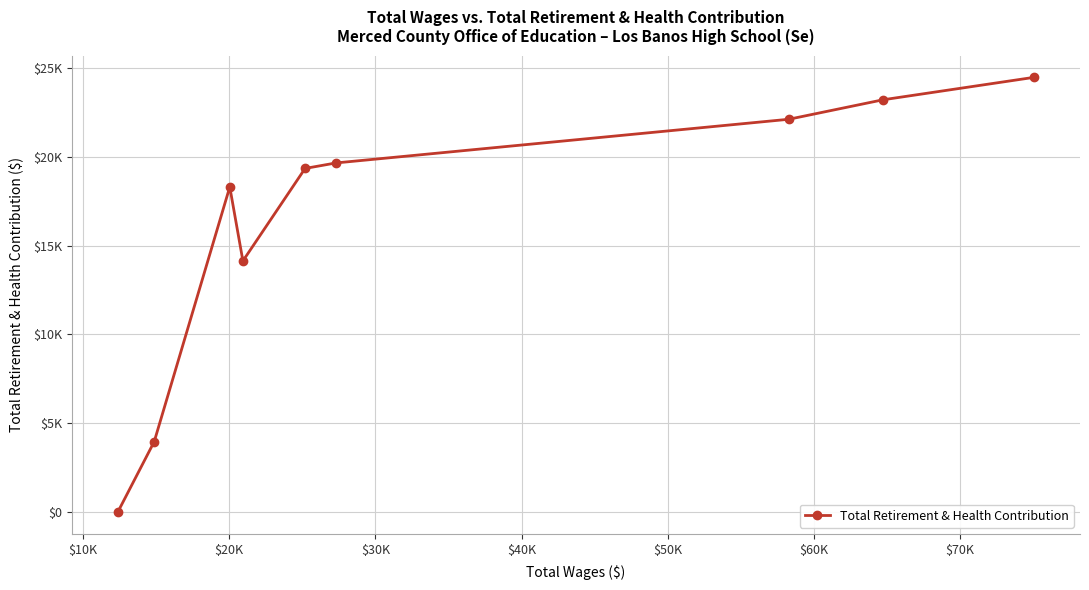

Does the chart display data point markers on the line(s)?

Yes